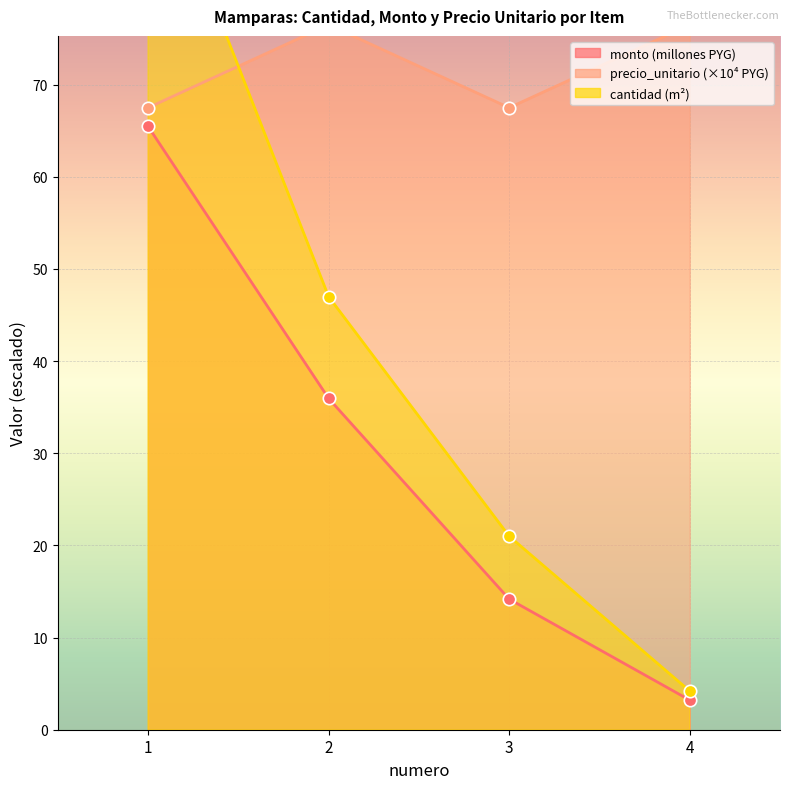

What are all the series names shown in the legend?

cantidad, monto, precio_unitario